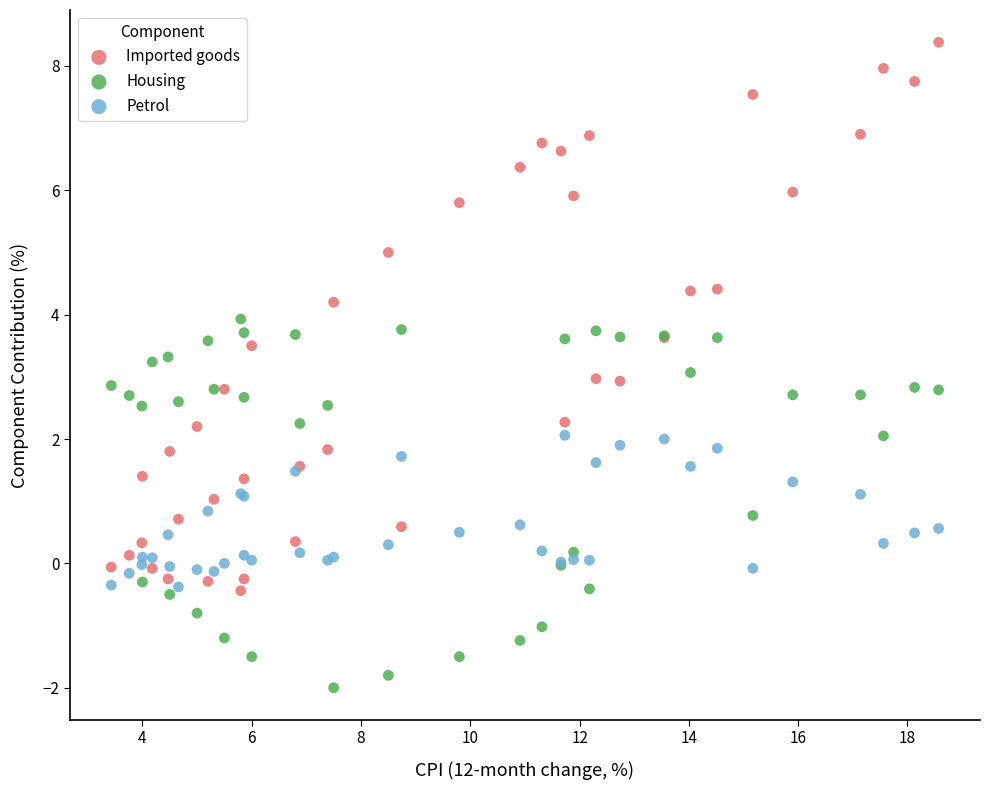

Which series reaches the minimum Y coordinate?

Housing